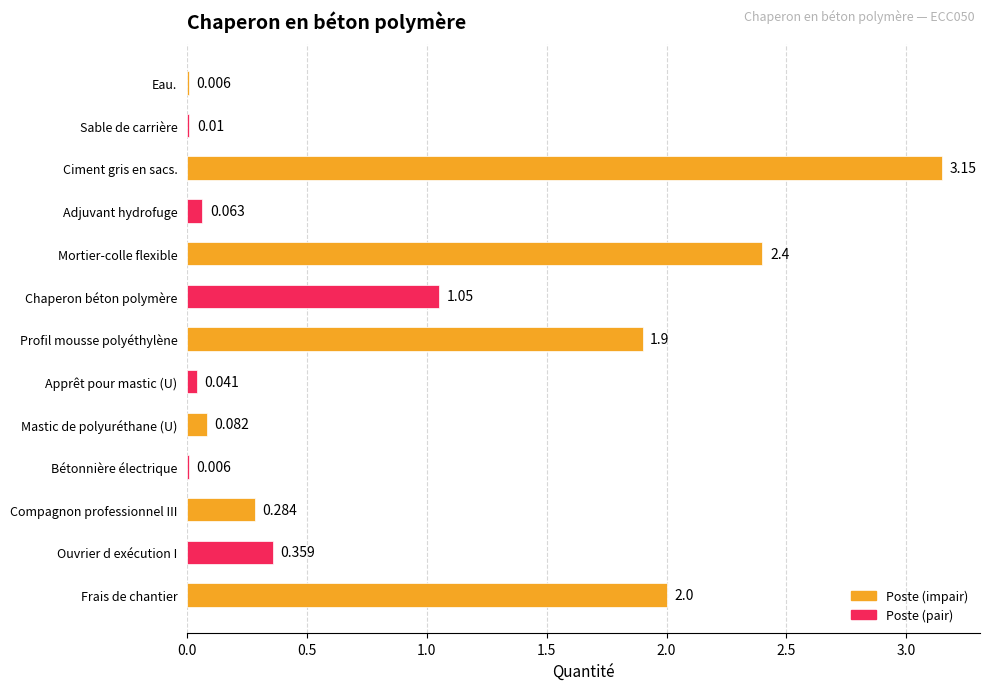

Which category has the highest value across all series?

Ciment gris en sacs.